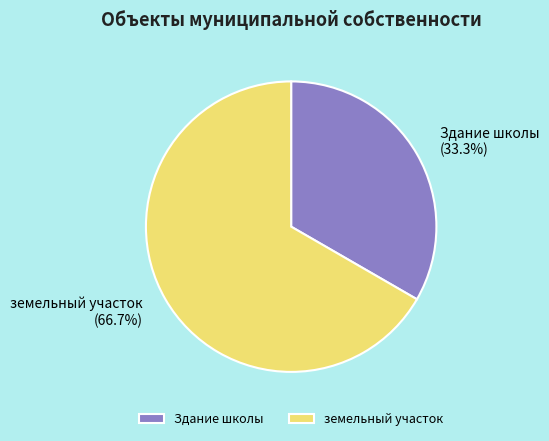

What portion of the pie excludes земельный участок?

33.3%